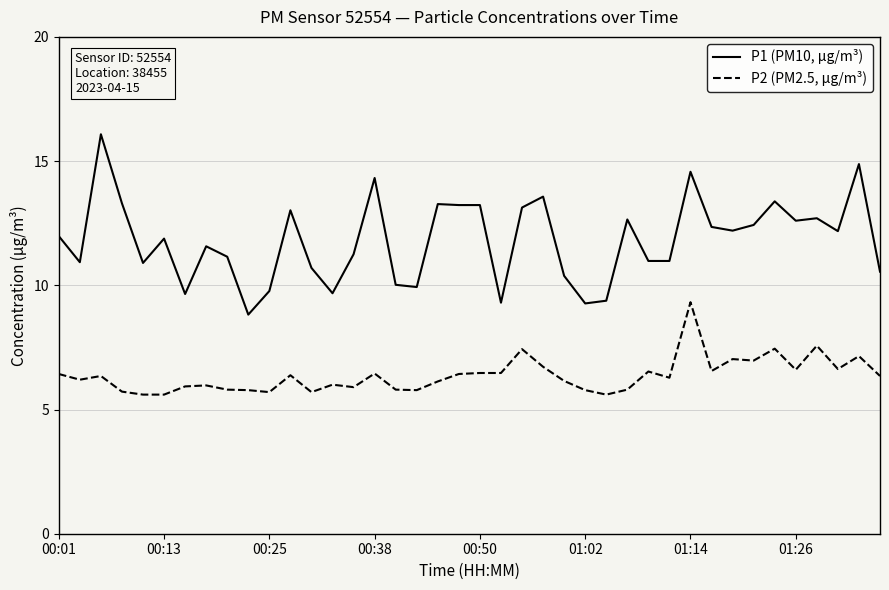

What is the difference between the maximum and minimum values in the P1 (PM10, µg/m³) series?

7.3